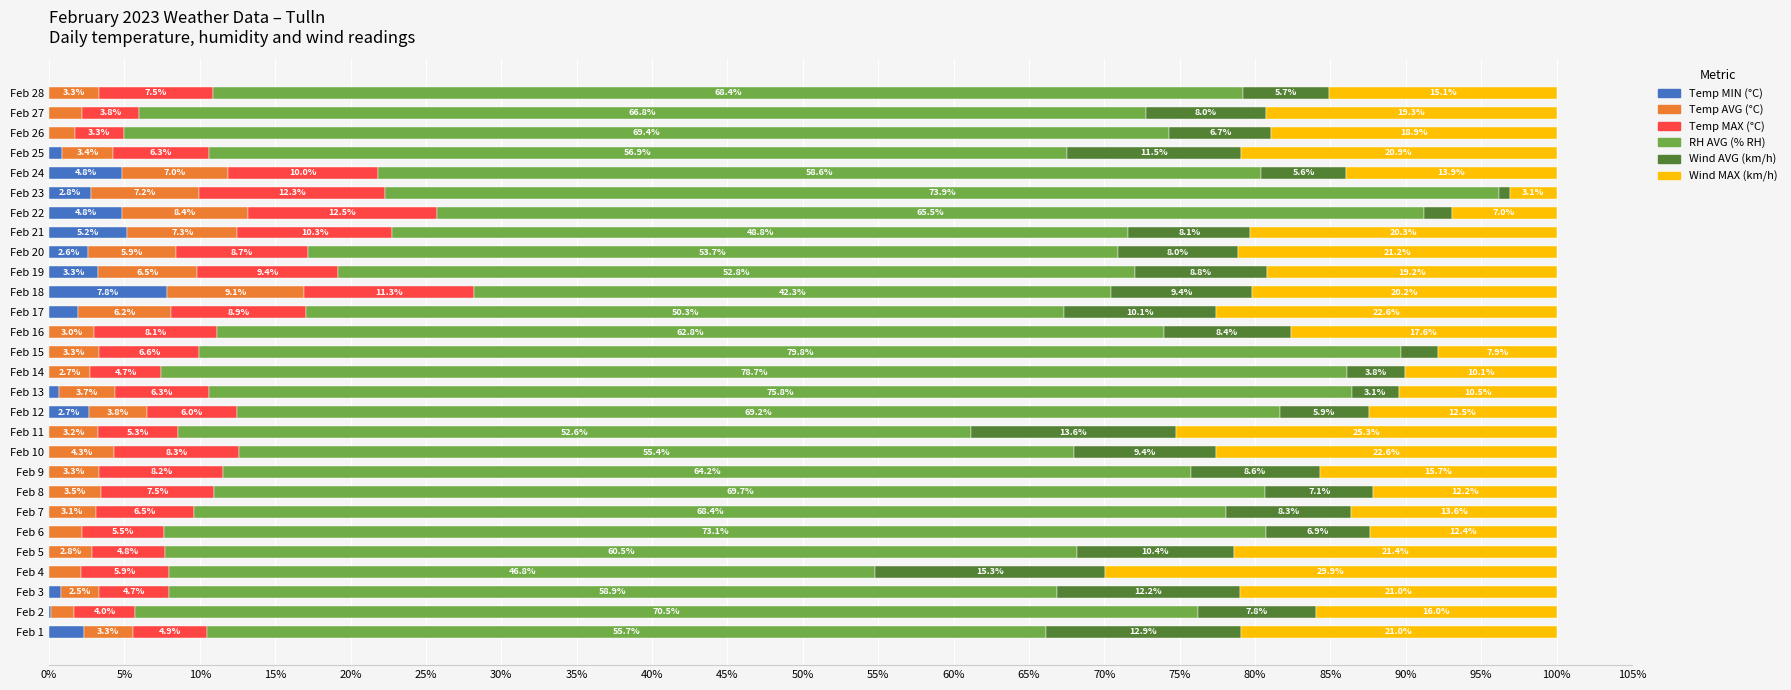

What is the sum of the Temp MIN (°C) values at Feb 24 and Feb 13?

5.5